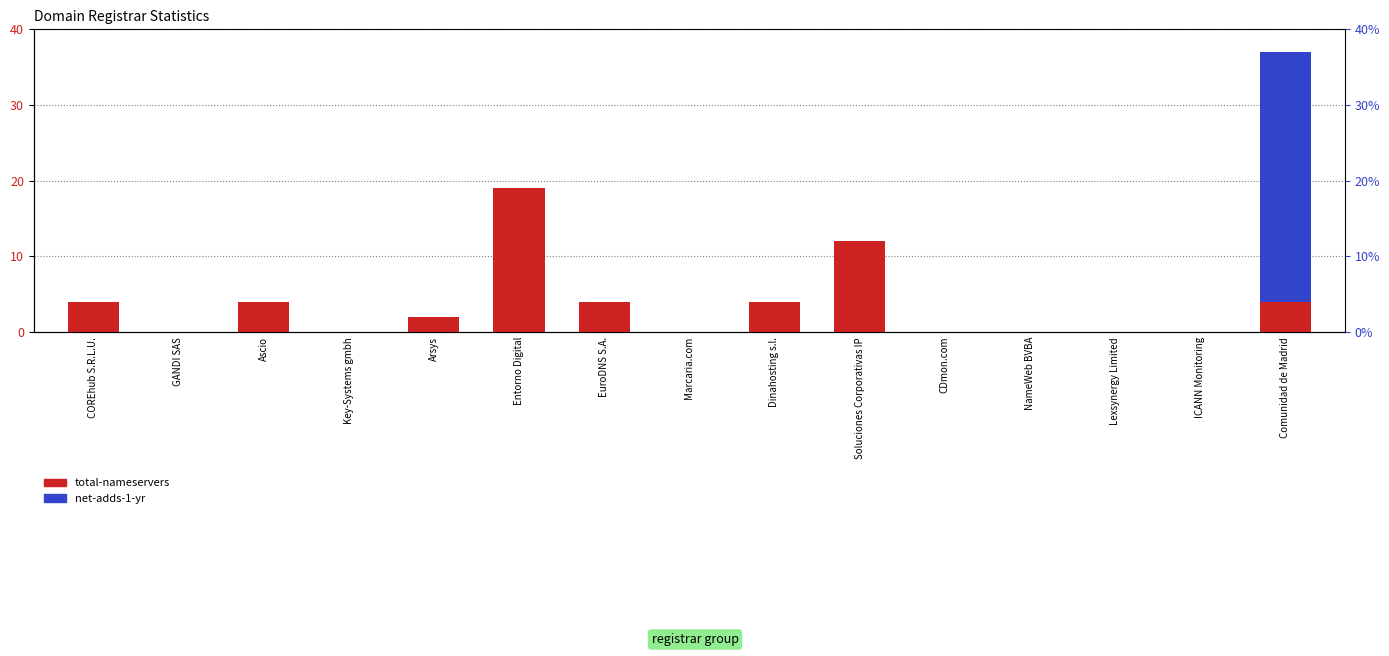

Is the value of net-adds-1-yr at Lexsynergy Limited greater than the value of total-nameservers at Ascio?

No